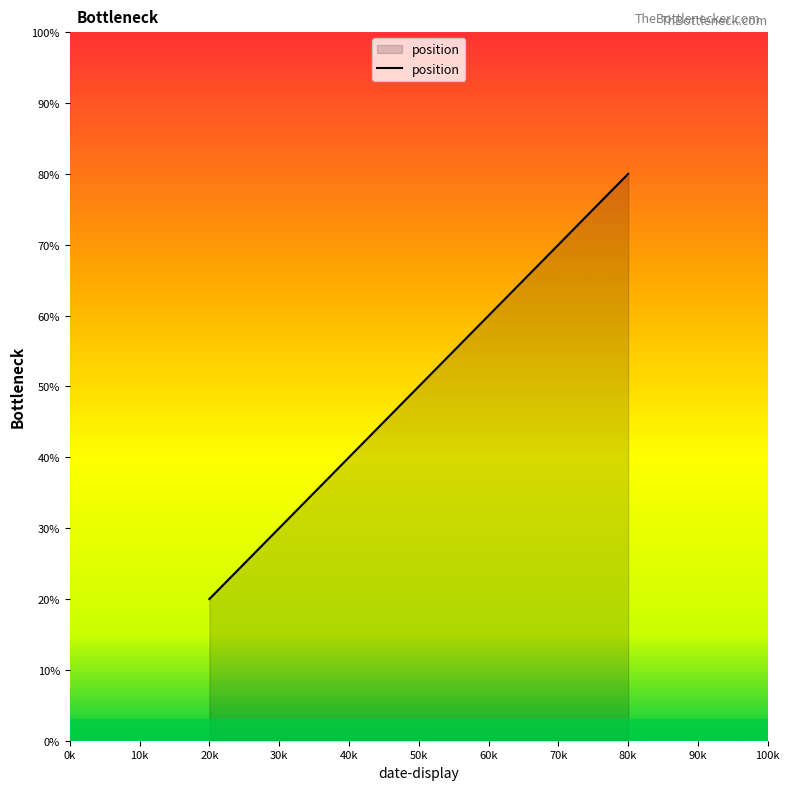

What is the difference between the maximum and minimum values?

60